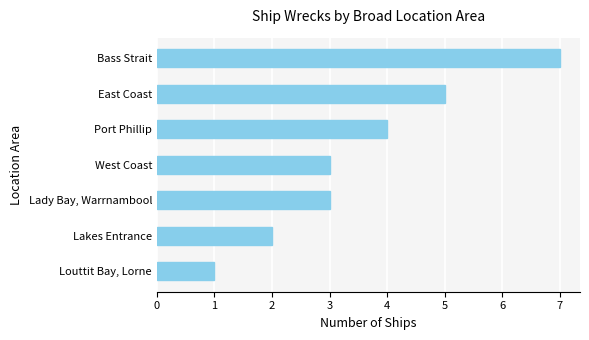

What is the label of the 3rd bar from the top?

Port Phillip